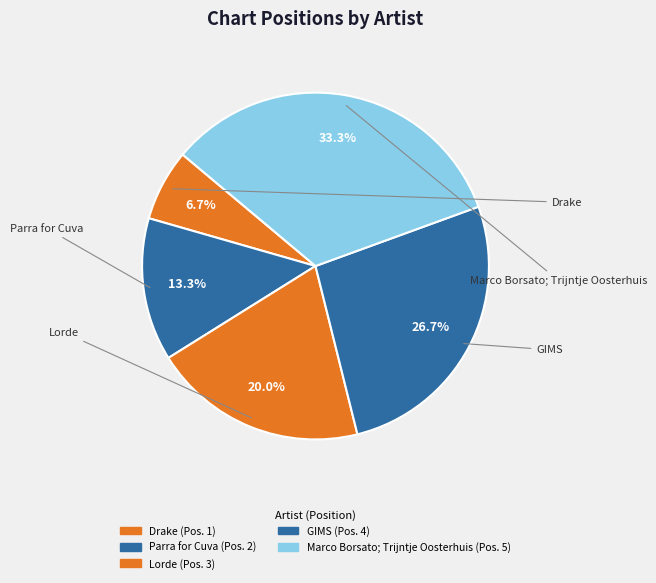

How many segments does this pie chart have?

5